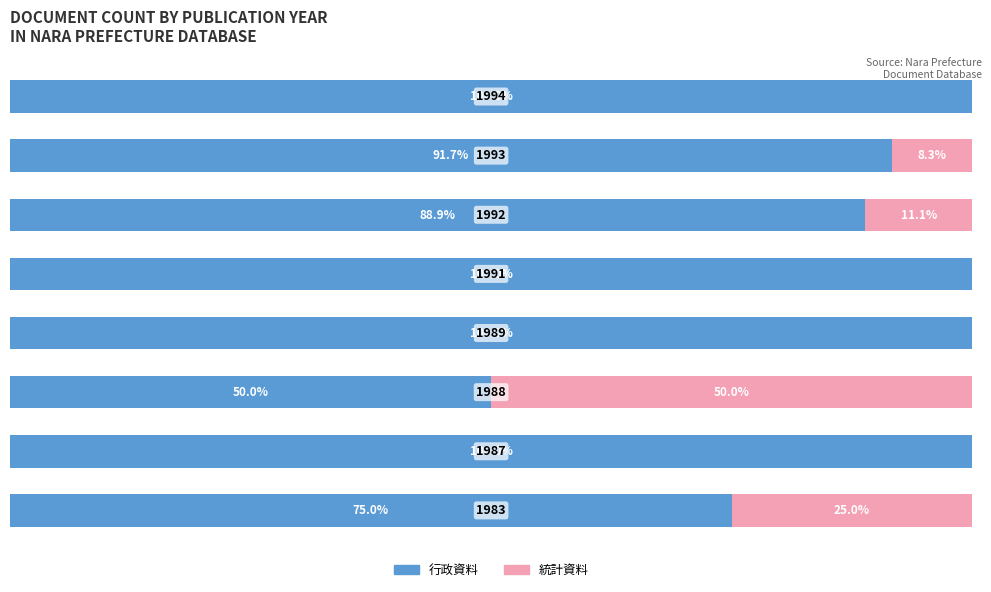

What are all the series names shown in the legend?

行政資料, 統計資料